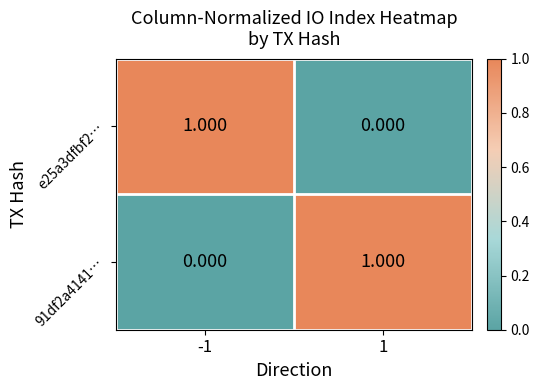

How many positive values does the e25a3dfbf2… series have?

1